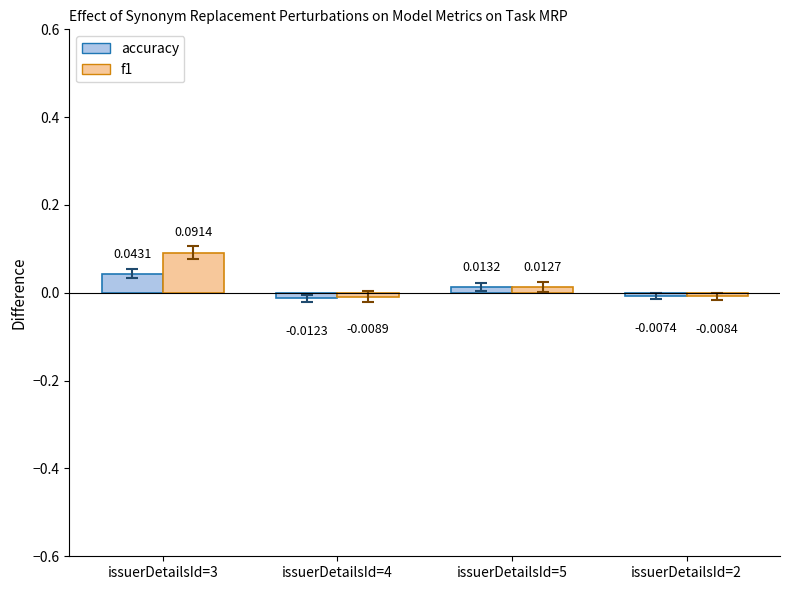

At which category is the sum across all series the highest?

issuerDetailsId=3